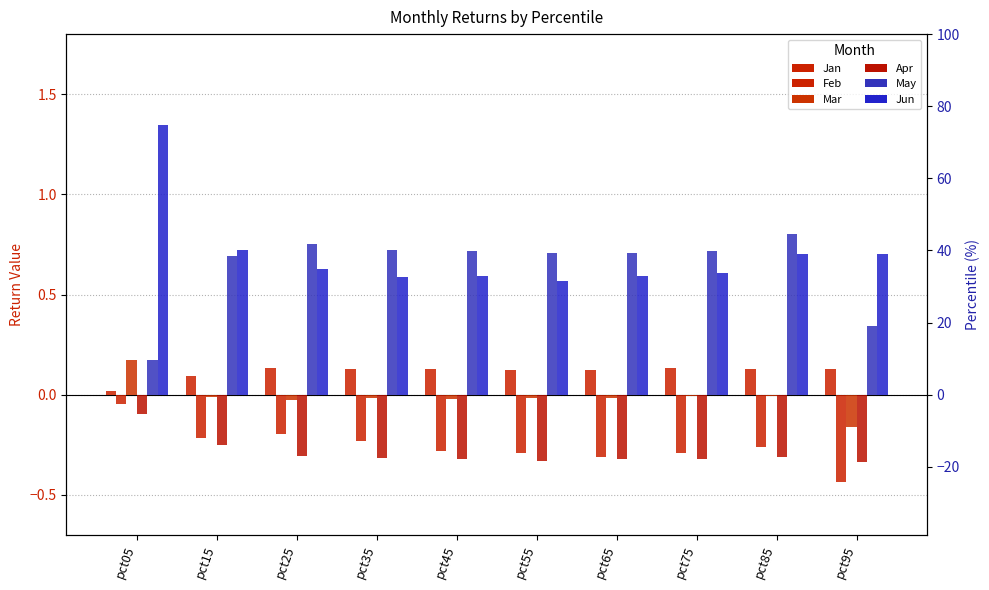

What is the highest value of the Apr series?

-0.1